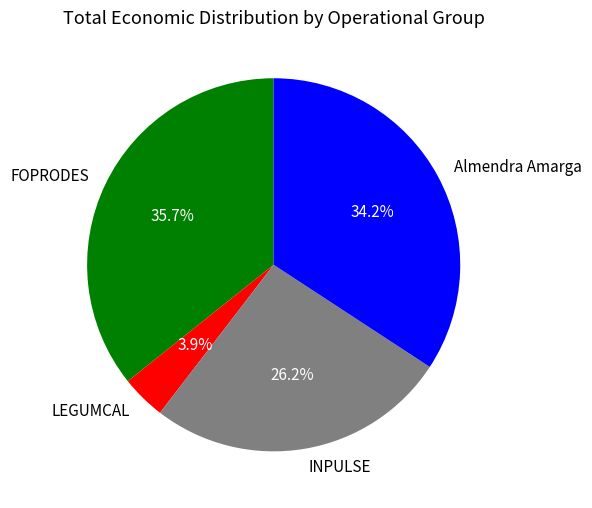

Which has a higher value, Almendra Amarga or INPULSE?

Almendra Amarga